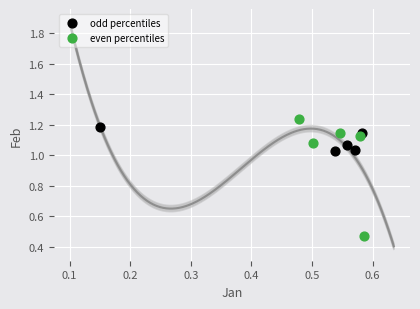

Which series reaches the minimum Y coordinate?

even percentiles